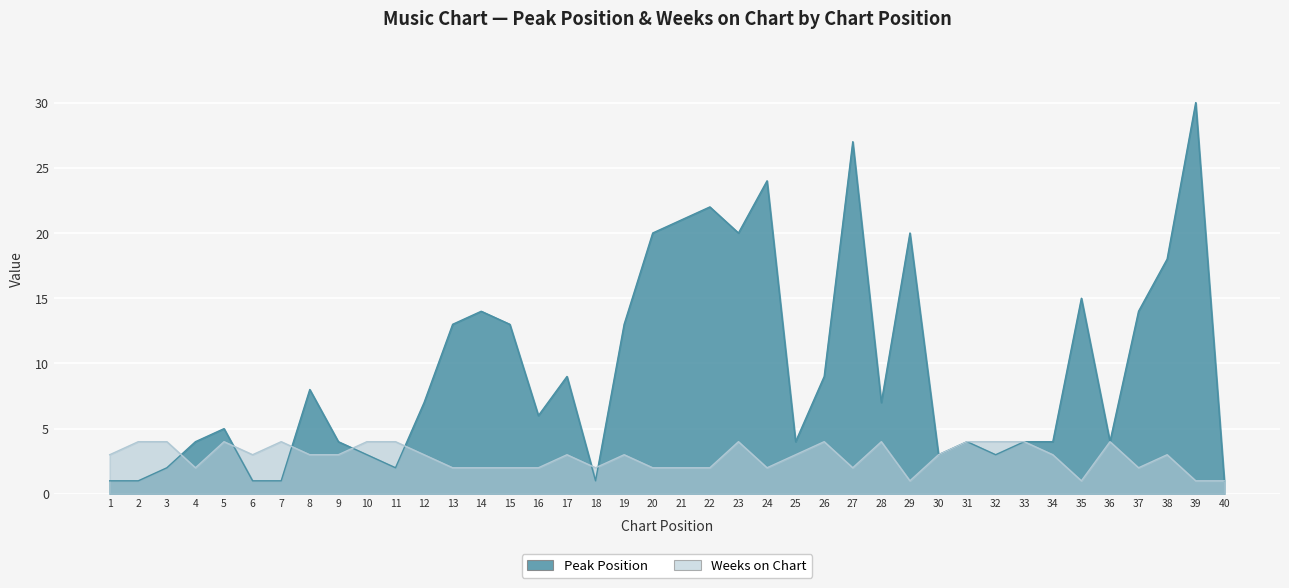

Reading right to left, list all the values displayed in this chart.

Peak Position: 40=1	39=30	38=18	37=14	36=4	35=15	34=4	33=4	32=3	31=4	30=3	29=20	28=7	27=27	26=9	25=4	24=24	23=20	22=22	21=21	20=20	19=13	18=1	17=9	16=6	15=13	14=14	13=13	12=7	11=2	10=3	9=4	8=8	7=1	6=1	5=5	4=4	3=2	2=1	1=1
Weeks on Chart: 40=1	39=1	38=3	37=2	36=4	35=1	34=3	33=4	32=4	31=4	30=3	29=1	28=4	27=2	26=4	25=3	24=2	23=4	22=2	21=2	20=2	19=3	18=2	17=3	16=2	15=2	14=2	13=2	12=3	11=4	10=4	9=3	8=3	7=4	6=3	5=4	4=2	3=4	2=4	1=3